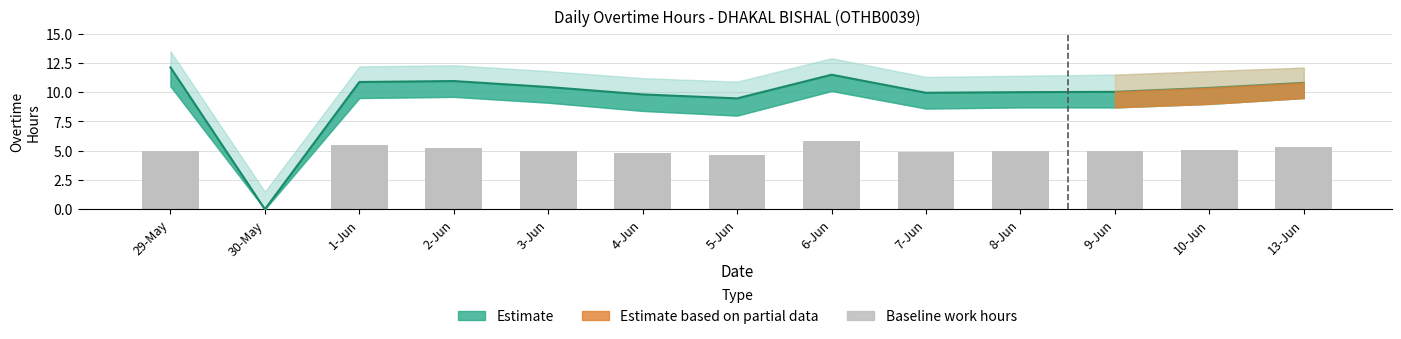

Which label corresponds to the smallest value in the chart?

30-May